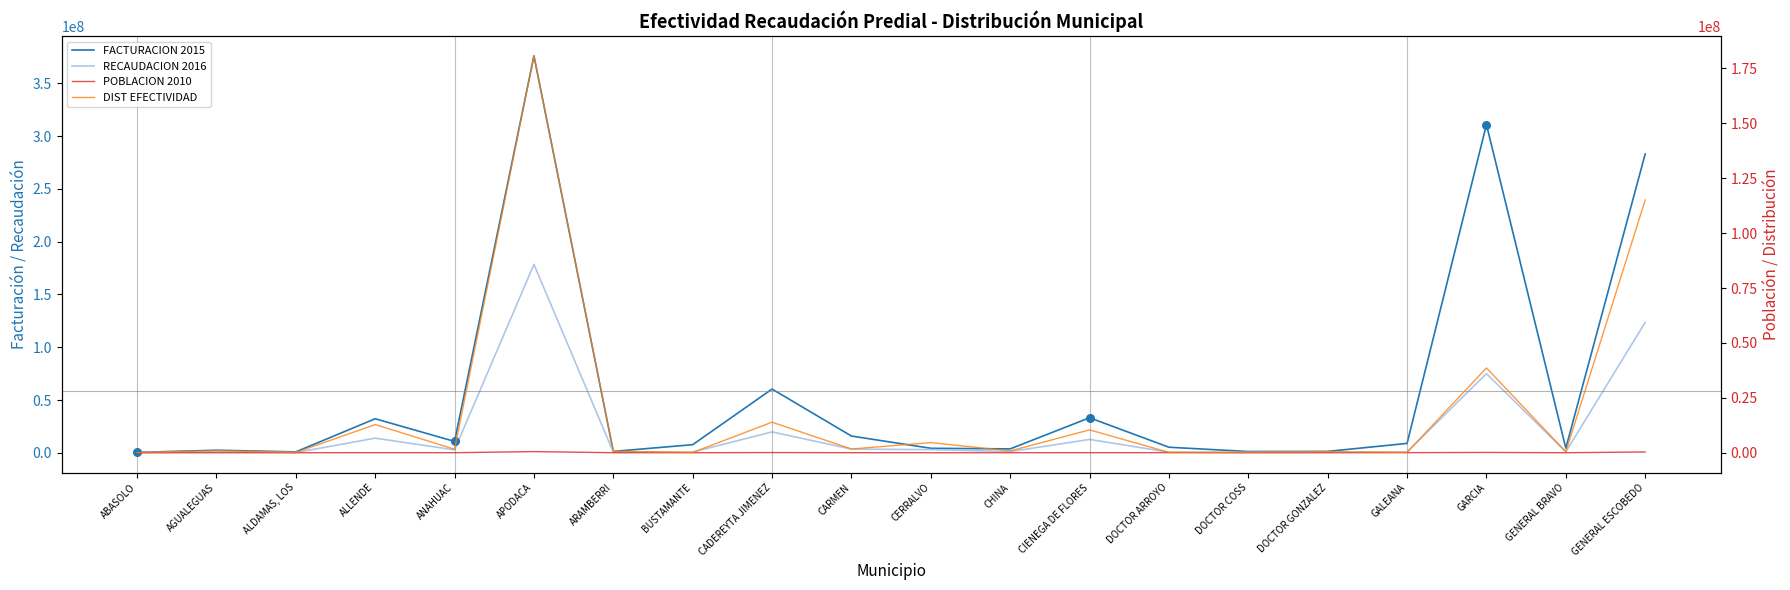

Is the value of DIST EFECTIVIDAD at DOCTOR ARROYO greater than the value of RECAUDACION 2016 at DOCTOR COSS?

No